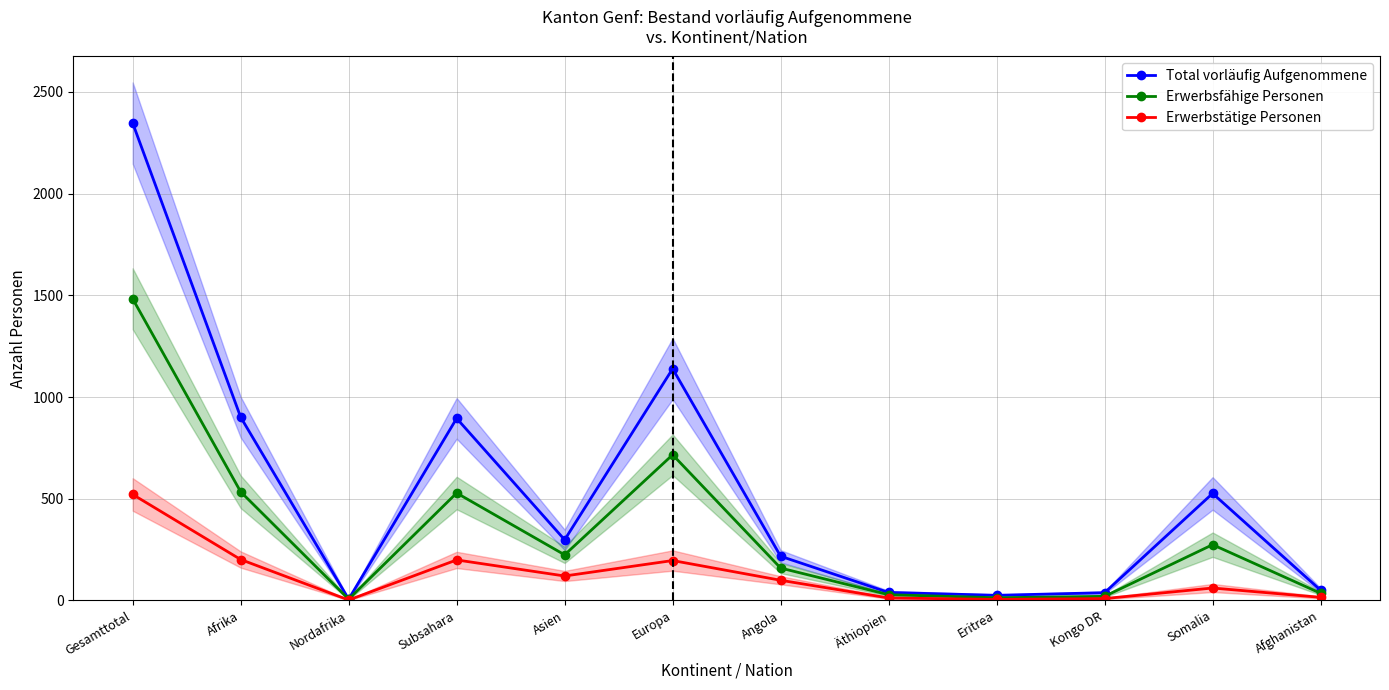

What position from the left is Äthiopien?

8